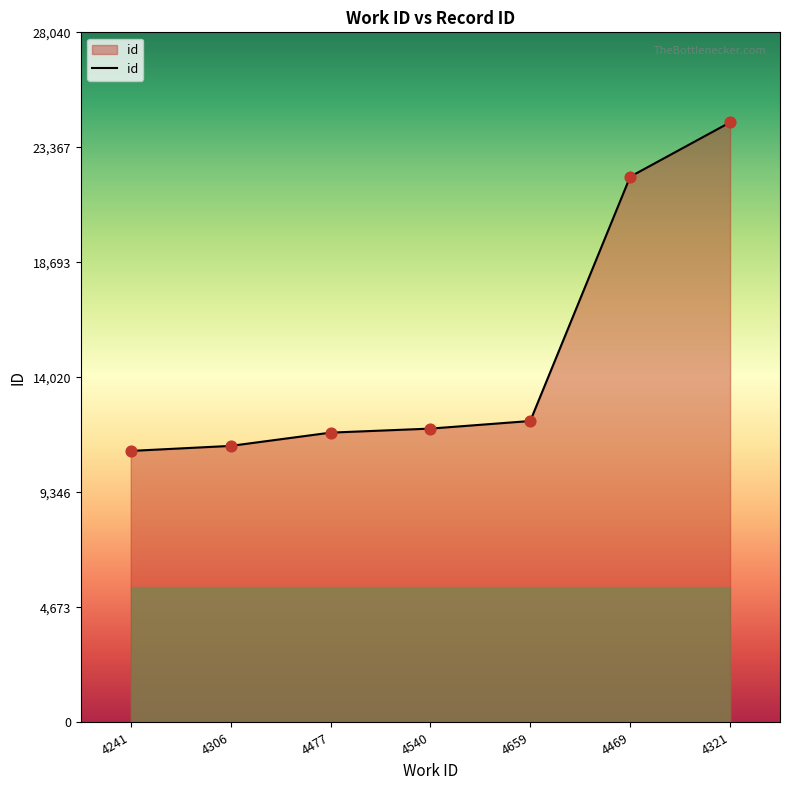

What is the ratio of the value at 4477 to the value at 4306?

1.0